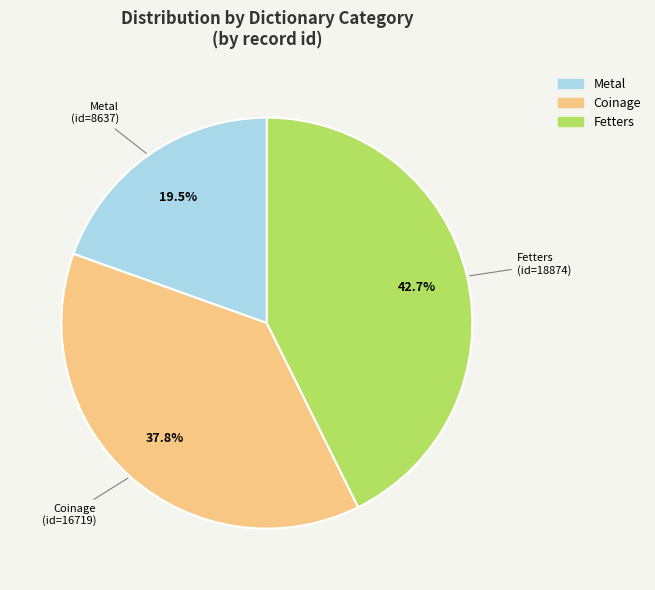

To the nearest percent, what is the average slice percentage?

33%